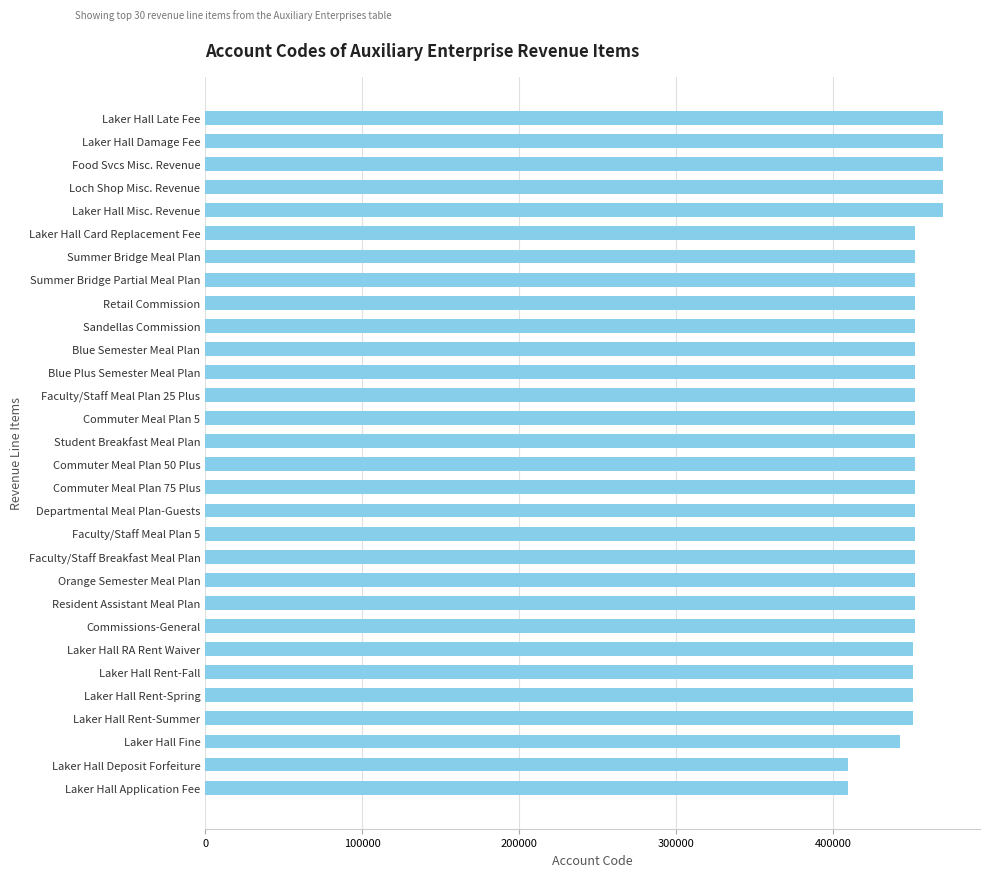

What is the change in value from Laker Hall Fine to Laker Hall Deposit Forfeiture?

-33598